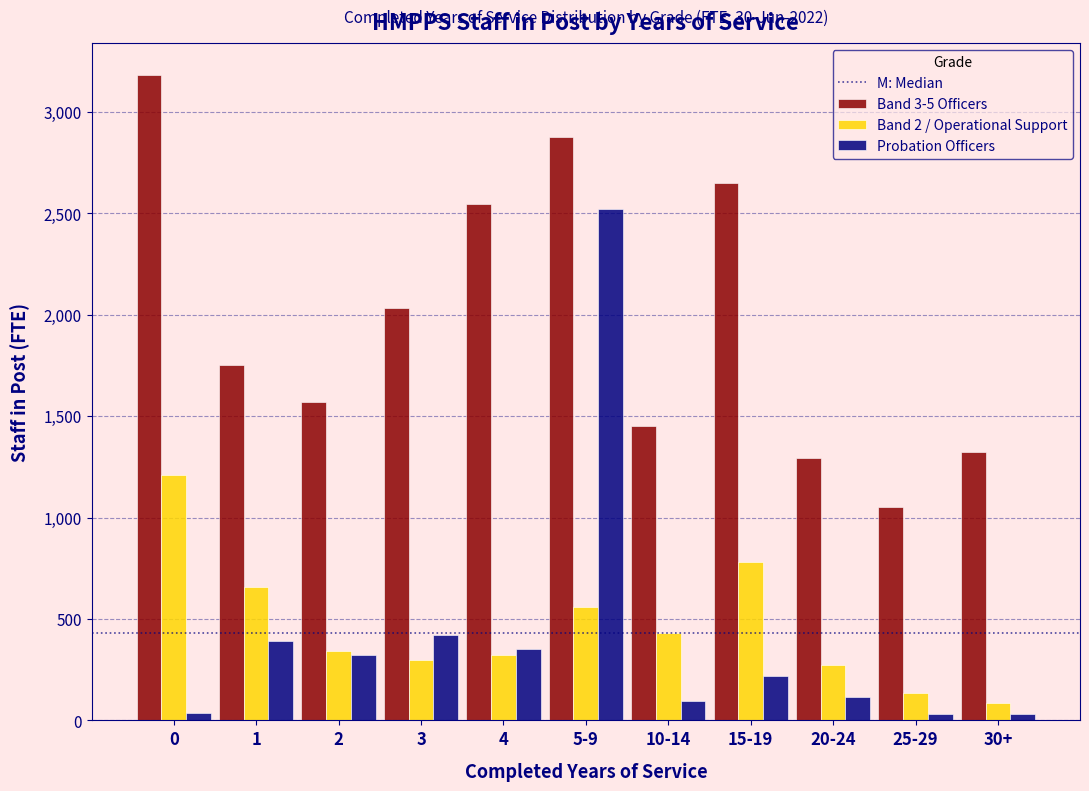

Which series has the widest spread of values?

Probation Officers